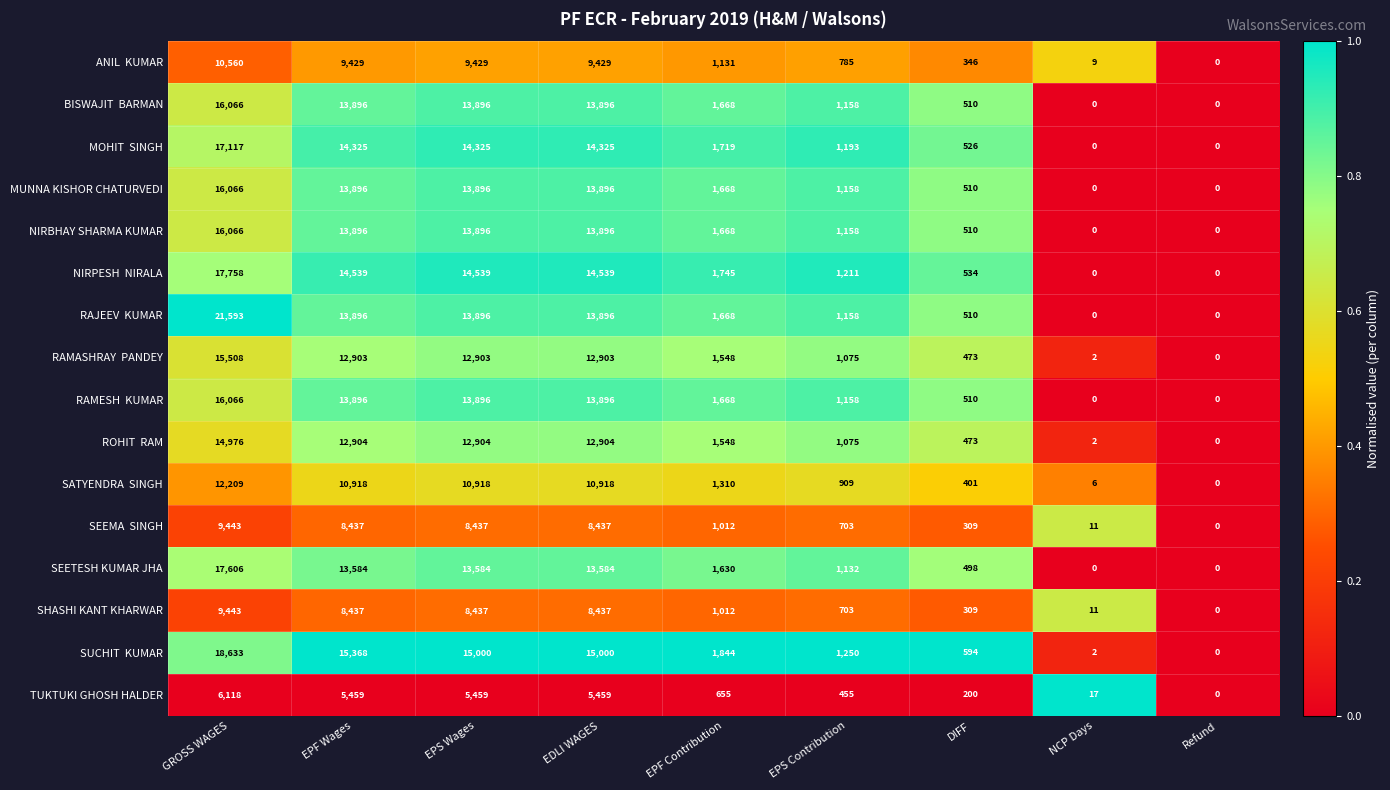

What is the sum of all MUNNA KISHOR CHATURVEDI values?

61090